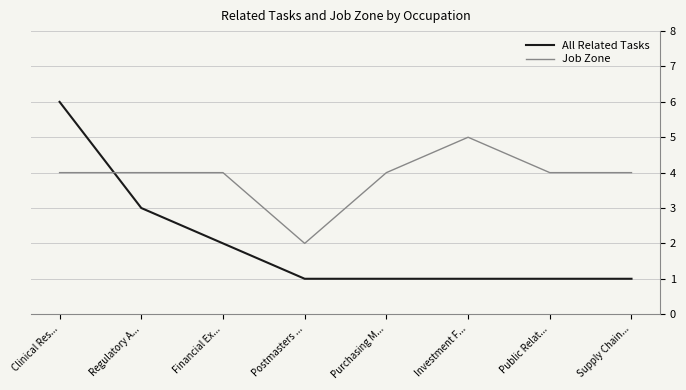

At which label does Job Zone reach its peak?

Investment F...